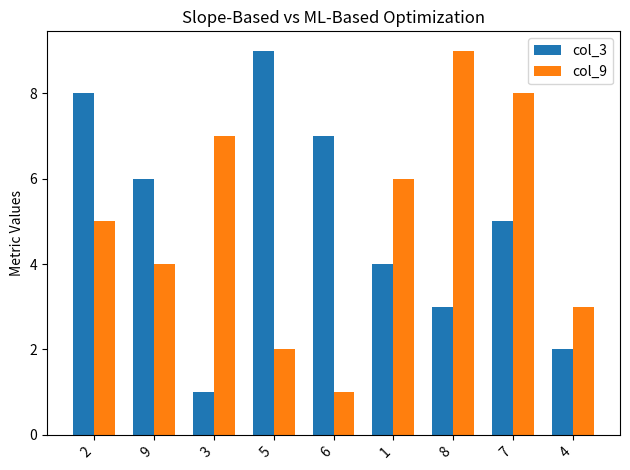

What is the sum of all col_3 values?

45